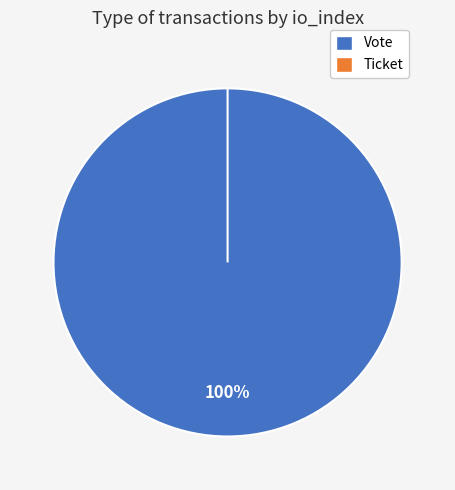

What is the change in value from Vote to Ticket?

-1